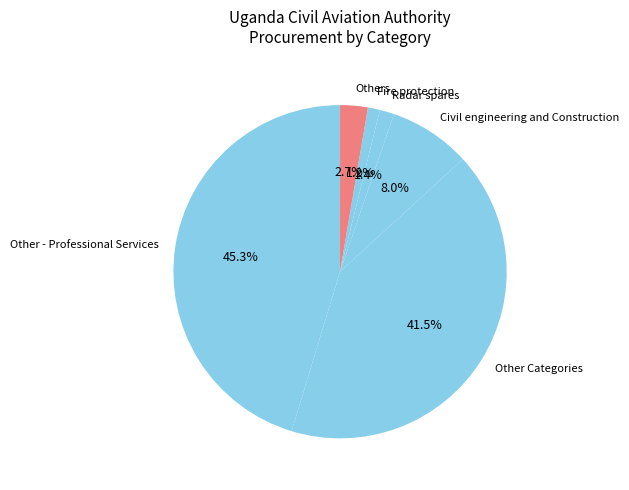

Is there a majority slice in this chart?

No